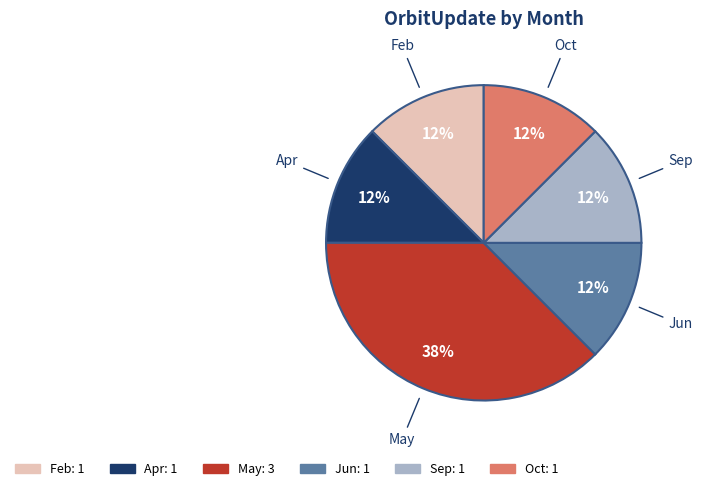

How many slices are in this pie chart?

6